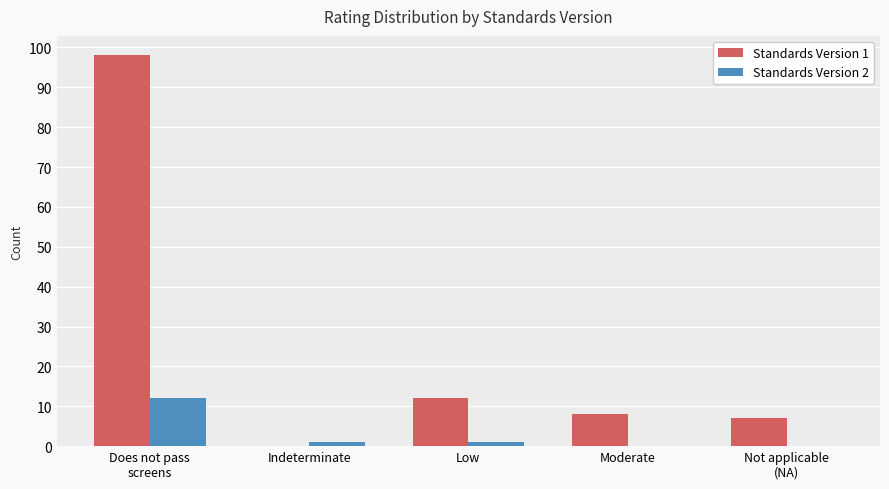

The value of Standards Version 2 at Low is 1. True or false?

True